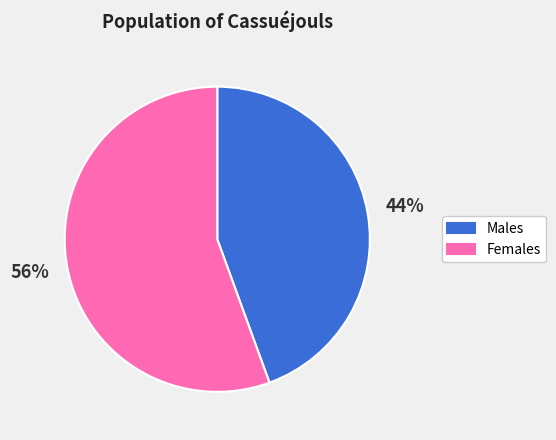

Combined, do Females and Males account for over 50%?

Yes